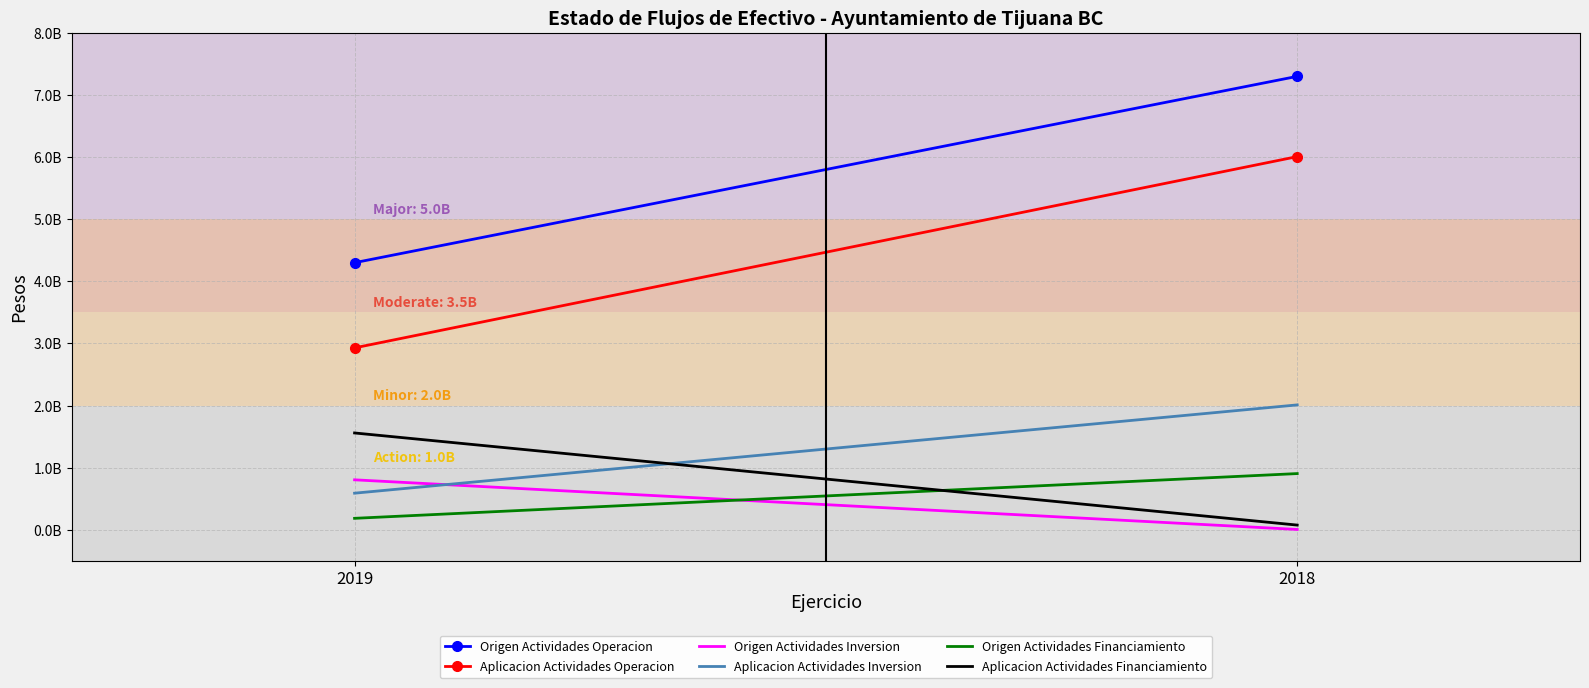

Which has a higher value, 2019 or 2018?

2018